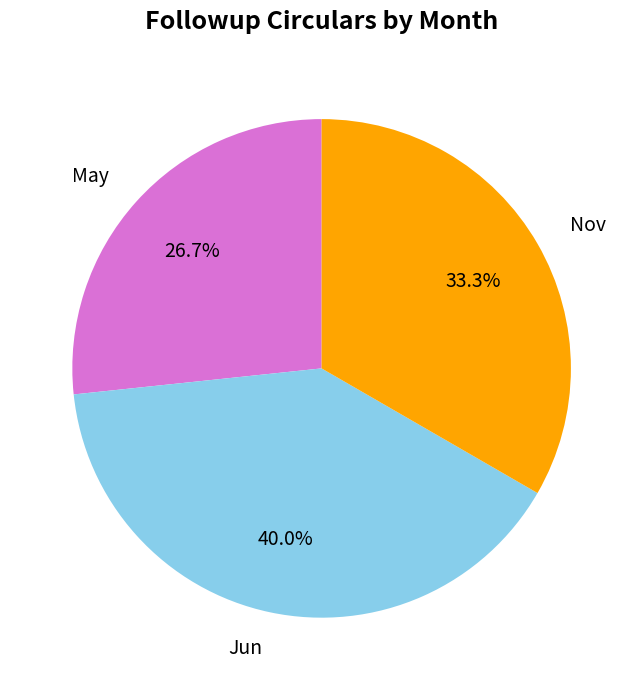

To the nearest percent, what portion does May represent?

27%